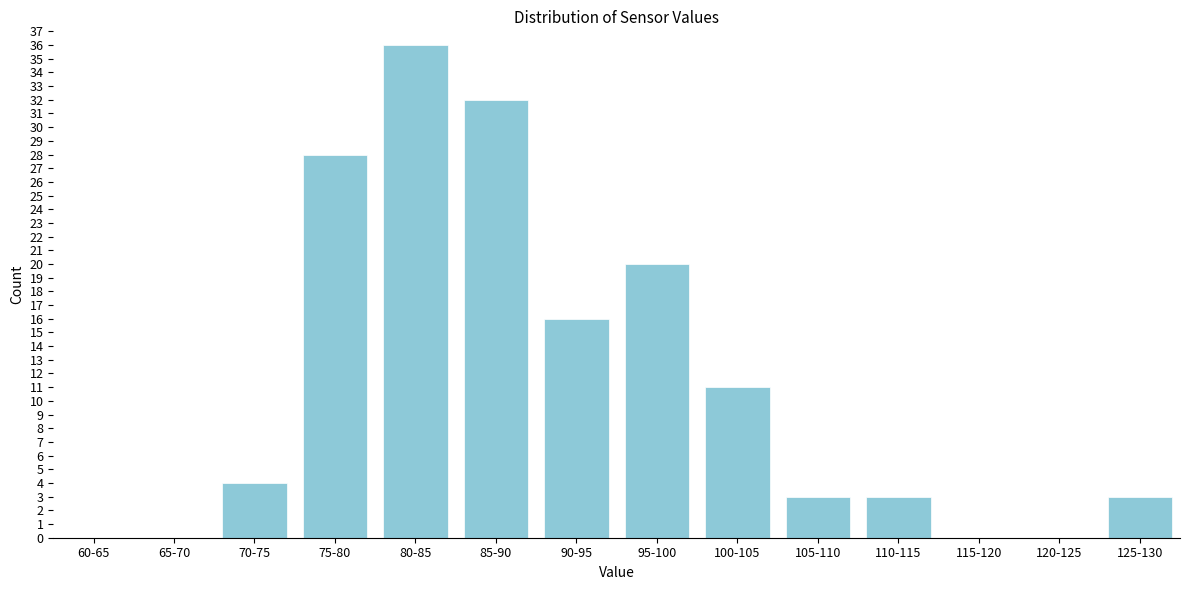

Reading right to left, extract all data points from this chart.

125-130=3	120-125=0	115-120=0	110-115=3	105-110=3	100-105=11	95-100=20	90-95=16	85-90=32	80-85=36	75-80=28	70-75=4	65-70=0	60-65=0